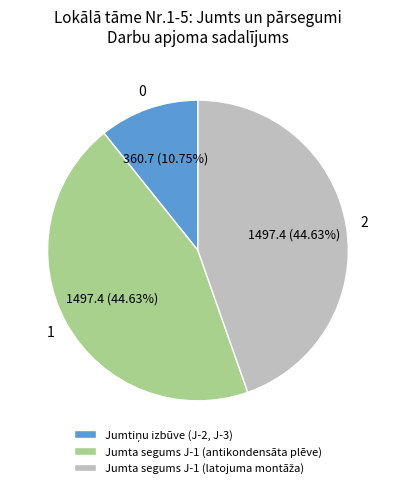

Count the number of slices in the pie.

3